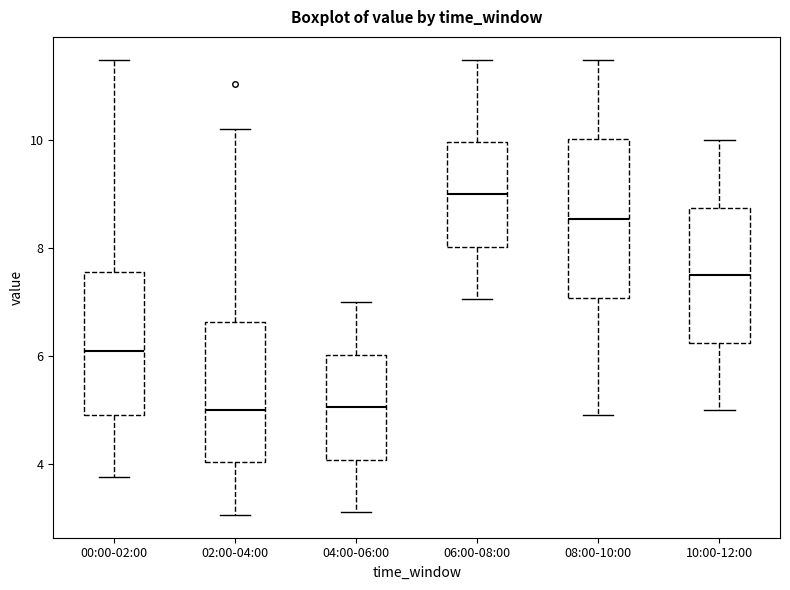

Which box has the highest median line?

06:00-08:00